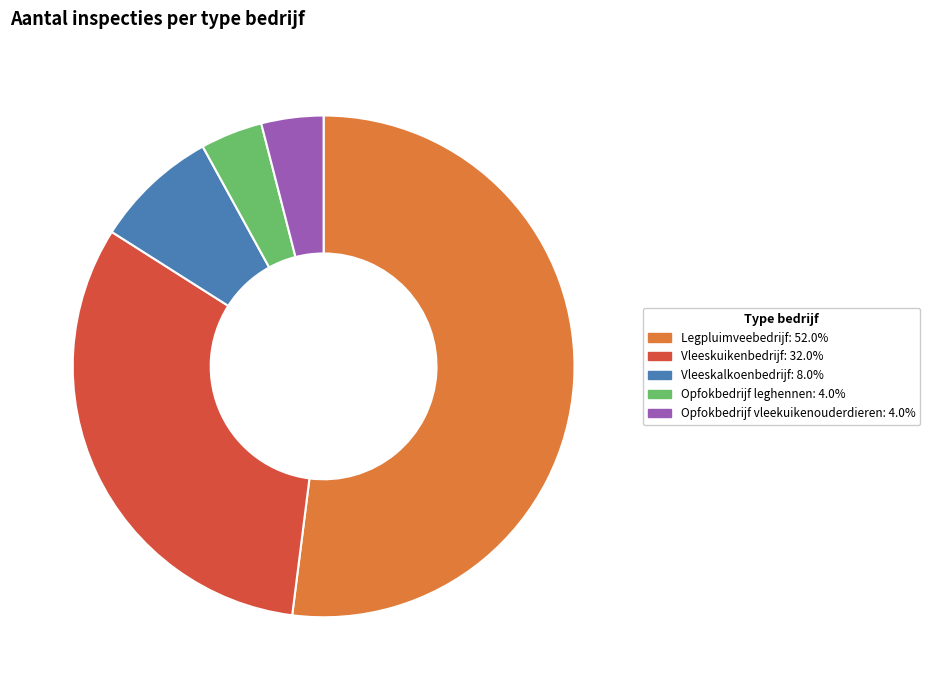

The Vleeskalkoenbedrijf slice represents 1% of the pie. True or false?

False